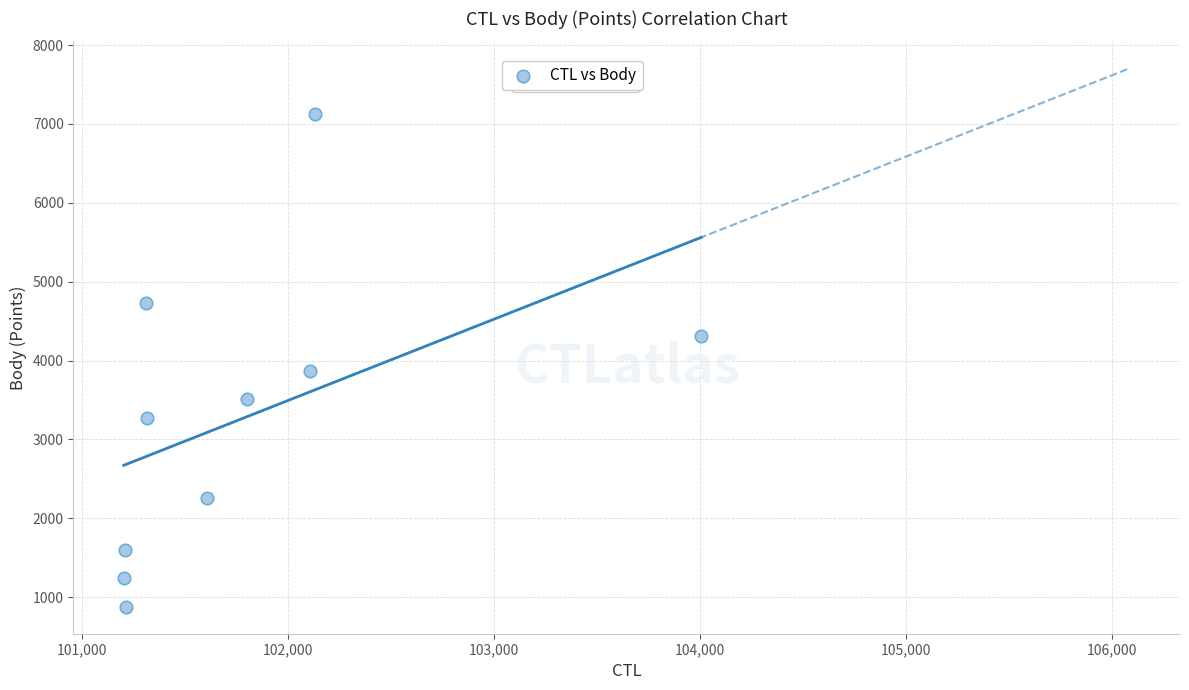

What is the range of Y values (max minus min)?

6241